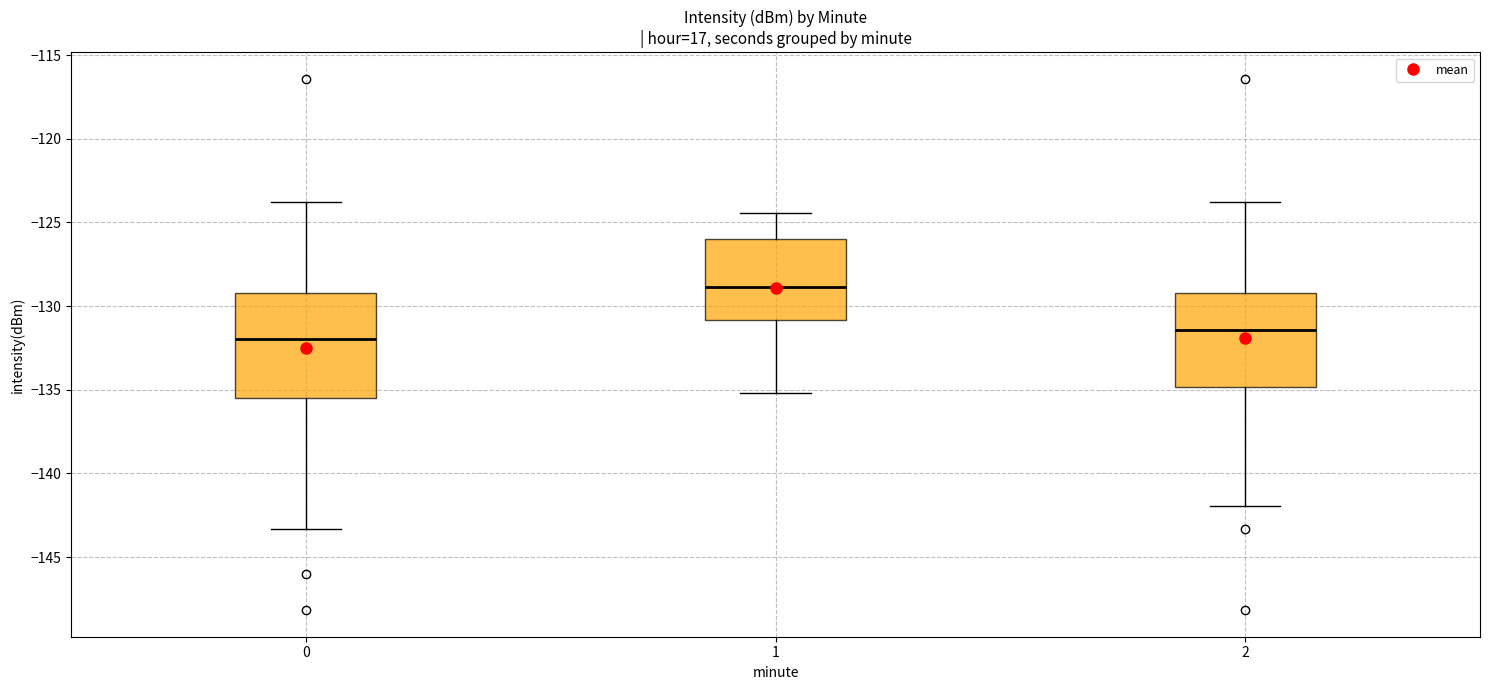

Reading left to right, transcribe this box plot: for each box, give where its median line is, the range the box spans, and where its two whiskers end, as read against the y-axis. The values are not printed on the chart, so give them approximately, as read against the axis.

0: median -132.0, box -135.5 to -129.0, whiskers -143.5 to -124.0
1: median -129.0, box -131.0 to -126.0, whiskers -135.0 to -124.5
2: median -131.5, box -135.0 to -129.0, whiskers -142.0 to -124.0